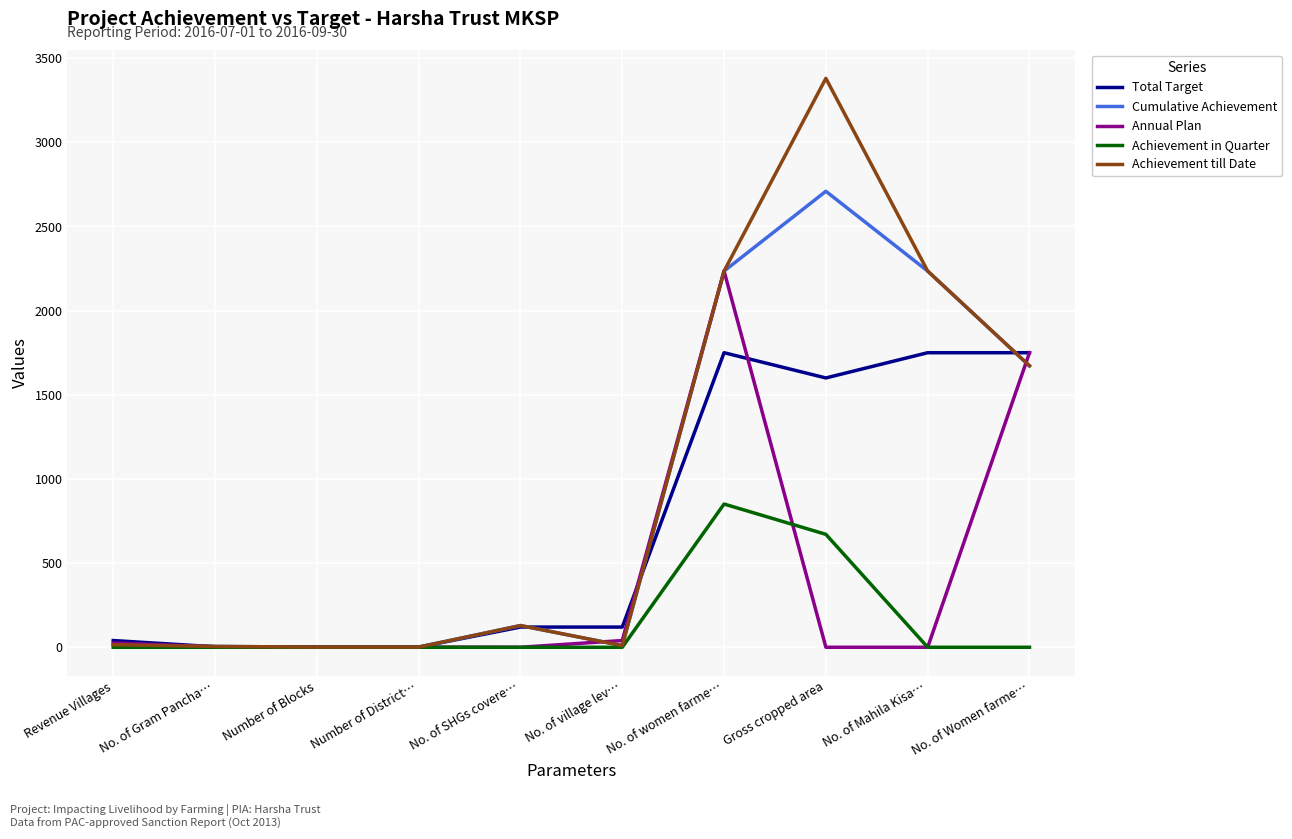

List the series in order of their peak value, lowest first.

Achievement in Quarter, Total Target, Annual Plan, Cumulative Achievement, Achievement till Date